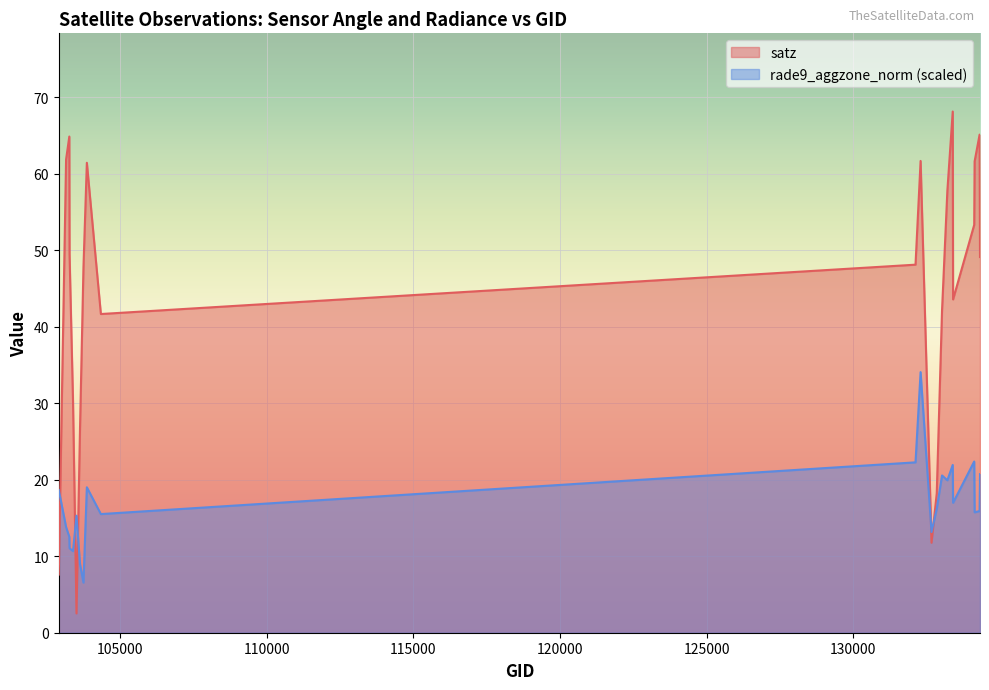

Reading left to right, what are all the values shown in this chart?

satz: 102911=7.6	103160=61.9	103270=64.9	103278=49.5	103396=30.2	103515=2.5	103634=26.6	103752=47.7	103868=61.4	104346=41.7	132123=48.1	132296=61.7	132669=11.8	132847=18.2	133027=42.1	133209=57.8	133392=68.1	133404=43.6	134124=53.3	134138=61.6	134308=65.1	134322=49.1
rade9_aggzone_norm: 102911=18.6	103160=13.8	103270=12.5	103278=11.0	103396=10.7	103515=15.3	103634=9.0	103752=6.6	103868=19.0	104346=15.5	132123=22.3	132296=34.1	132669=13.2	132847=16.2	133027=20.6	133209=19.9	133392=21.9	133404=17.0	134124=22.4	134138=15.7	134308=15.9	134322=20.7